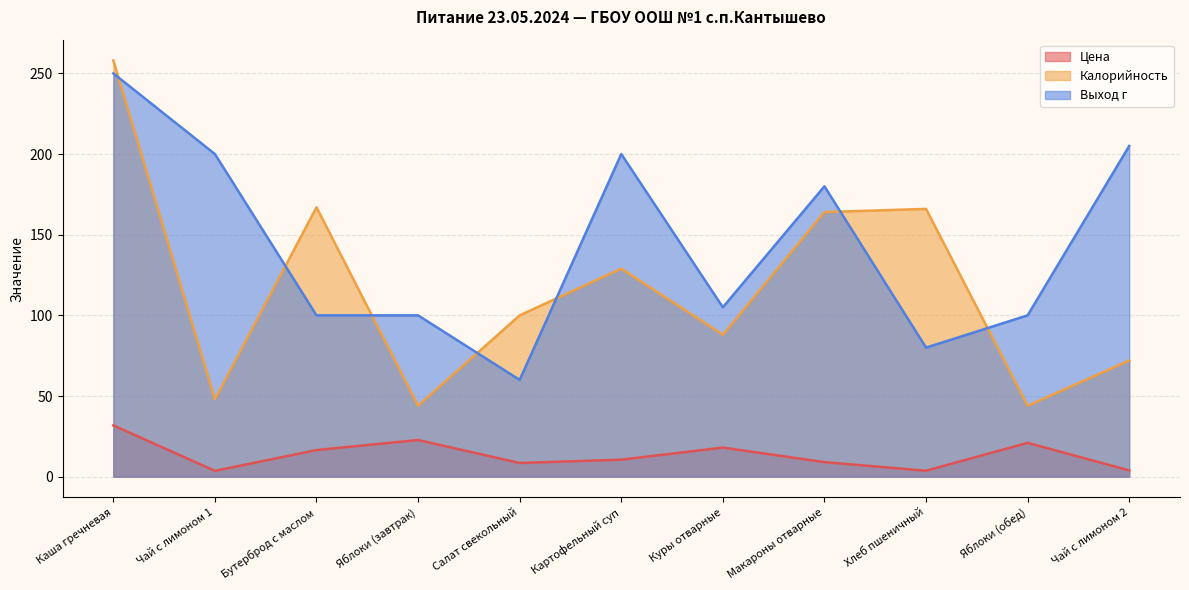

How many lines are shown in the chart?

3